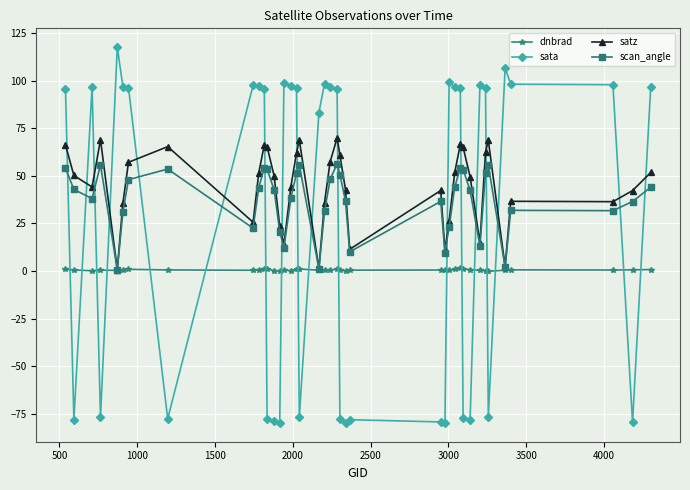

How many times do sata and satz cross each other?

18